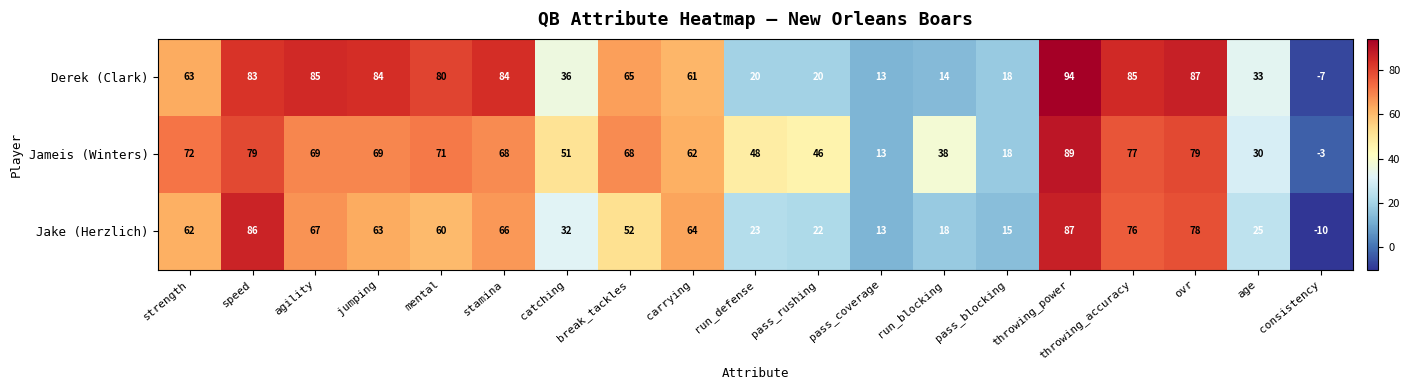

Which series has the largest total across all categories?

Jameis (Winters)